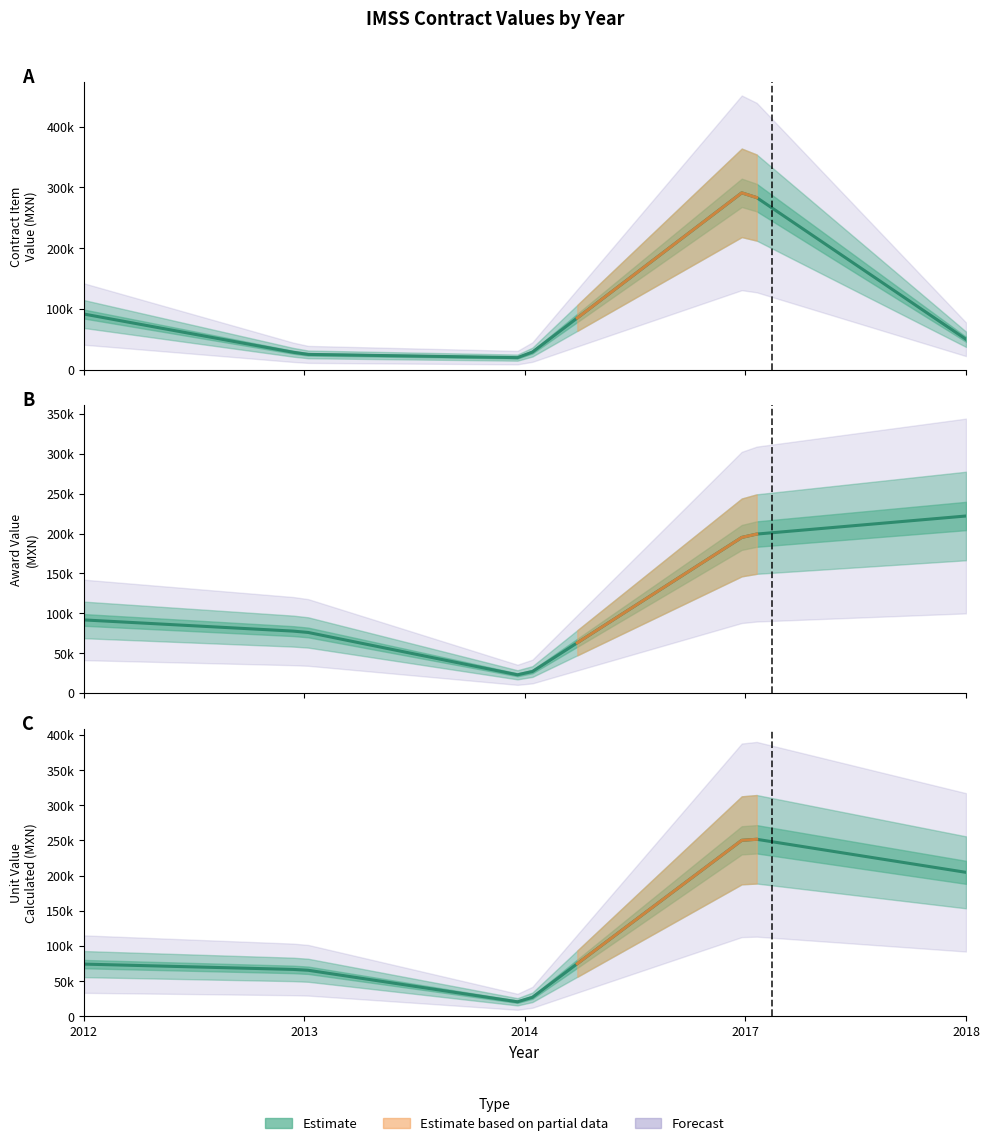

True or false: contracts.items.unit.value.amount and awards.value.amount intersect in this chart.

True